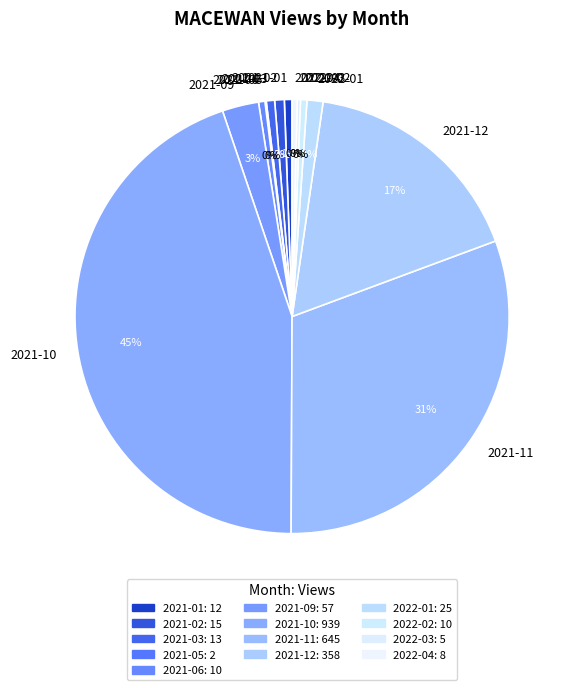

Is there a majority slice in this chart?

No